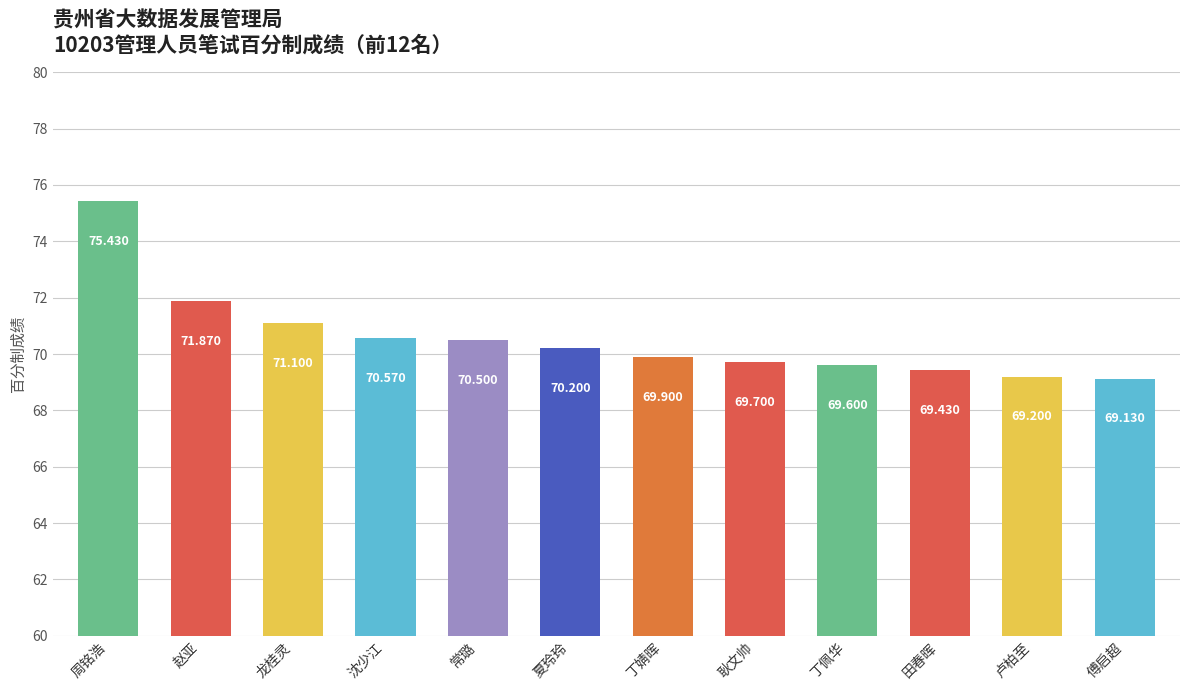

Count the number of categories in the chart.

12